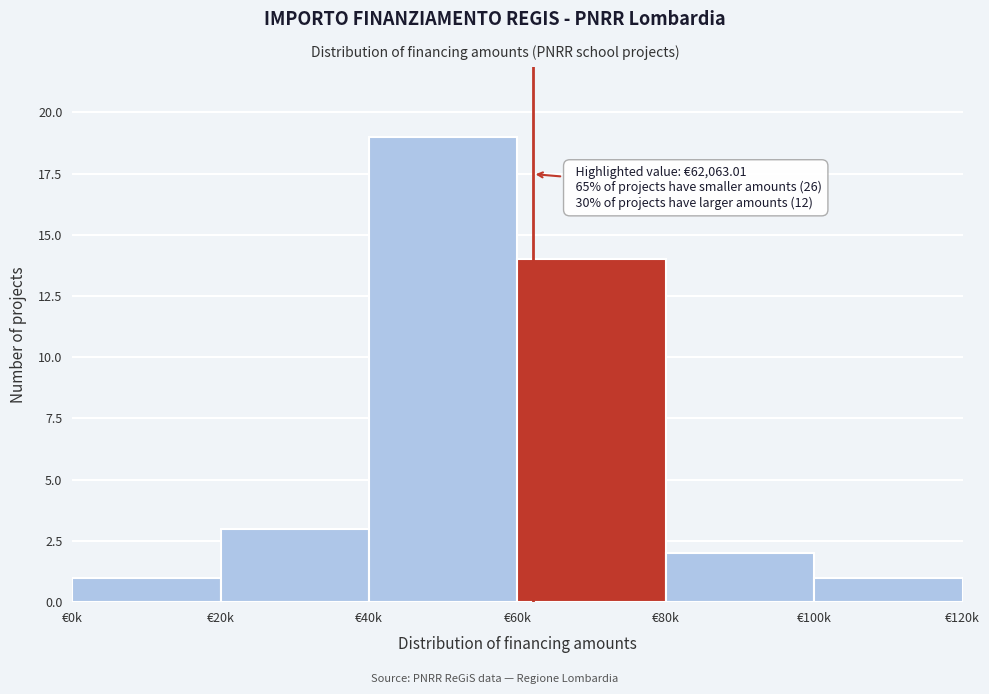

Reading left to right, what are all the values shown in this chart?

€0k=1	€20k=3	€40k=19	€60k=14	€80k=2	€100k=1